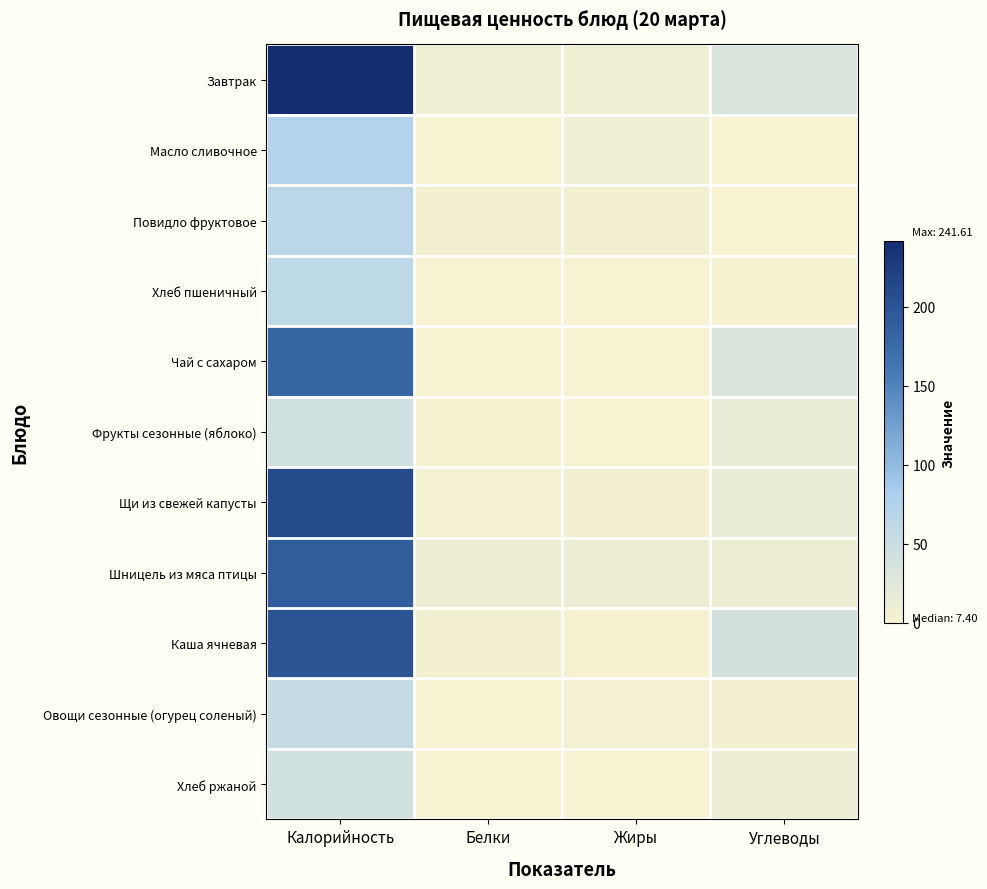

Reading left to right, what are all the values shown in this chart?

Завтрак: Калорийность=241.6	Белки=7.6	Жиры=8.1	Углеводы=34.8
Масло сливочное: Калорийность=75.0	Белки=0.1	Жиры=7.2	Углеводы=0.1
Повидло фруктовое: Калорийность=66.1	Белки=3.8	Жиры=4.0	Углеводы=0.3
Хлеб пшеничный: Калорийность=63.0	Белки=0.3	Жиры=0.2	Углеводы=1.1
Чай с сахаром: Калорийность=180.0	Белки=0.2	Жиры=0.0	Углеводы=32.2
Фрукты сезонные (яблоко): Калорийность=44.0	Белки=1.5	Жиры=0.3	Углеводы=13.7
Щи из свежей капусты: Калорийность=209.0	Белки=3.1	Жиры=6.5	Углеводы=13.7
Шницель из мяса птицы: Калорийность=189.0	Белки=10.9	Жиры=11.2	Углеводы=10.6
Каша ячневая: Калорийность=199.7	Белки=3.8	Жиры=2.7	Углеводы=40.0
Овощи сезонные (огурец соленый): Калорийность=56.3	Белки=0.9	Жиры=3.6	Углеводы=5.0
Хлеб ржаной: Калорийность=42.0	Белки=0.3	Жиры=0.0	Углеводы=10.5